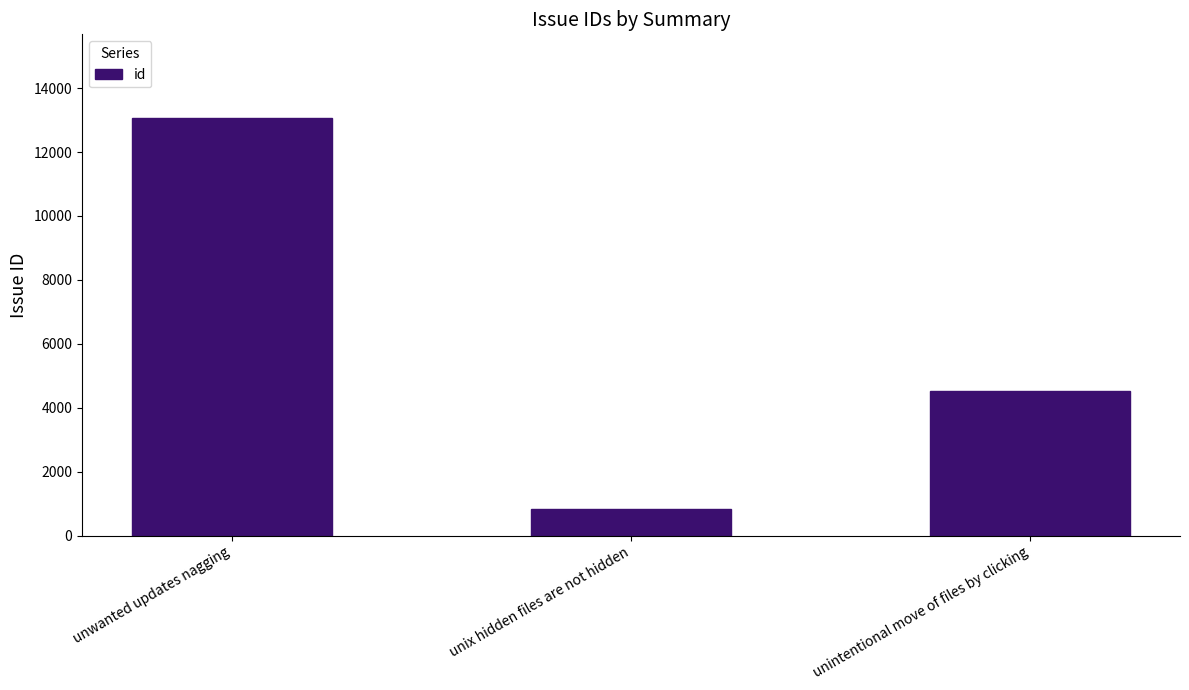

True or false: the data shows 8542 at unwanted updates nagging.

False